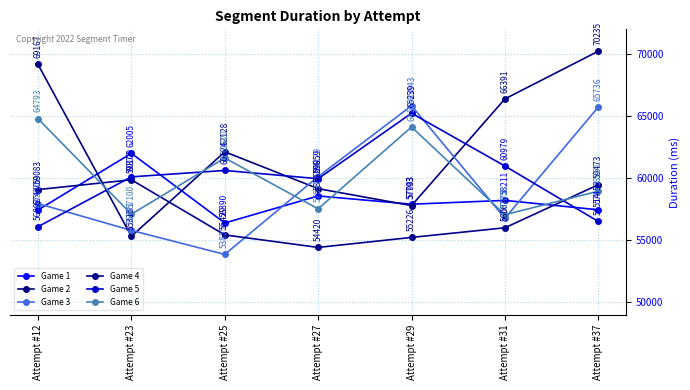

List the labels in order of Game 6 value, smallest first.

Attempt #31, Attempt #23, Attempt #27, Attempt #37, Attempt #25, Attempt #29, Attempt #12